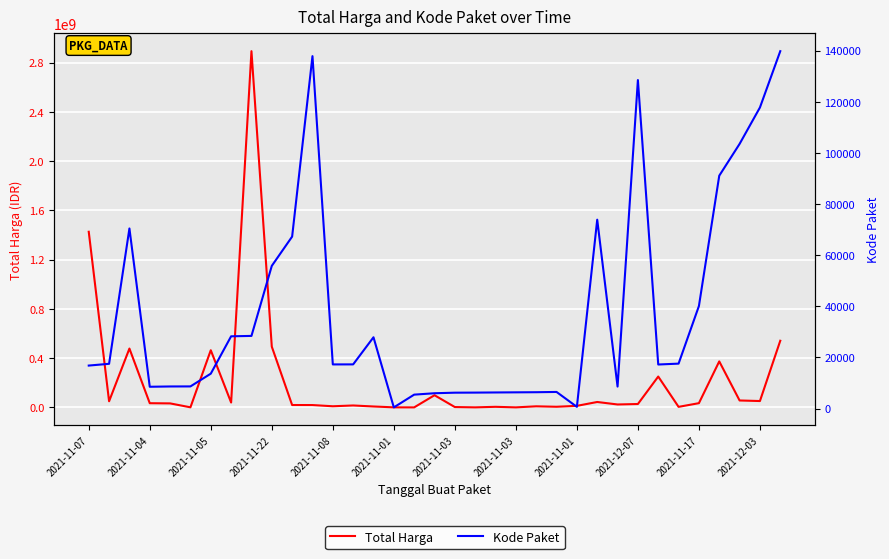

How many lines are shown in the chart?

2